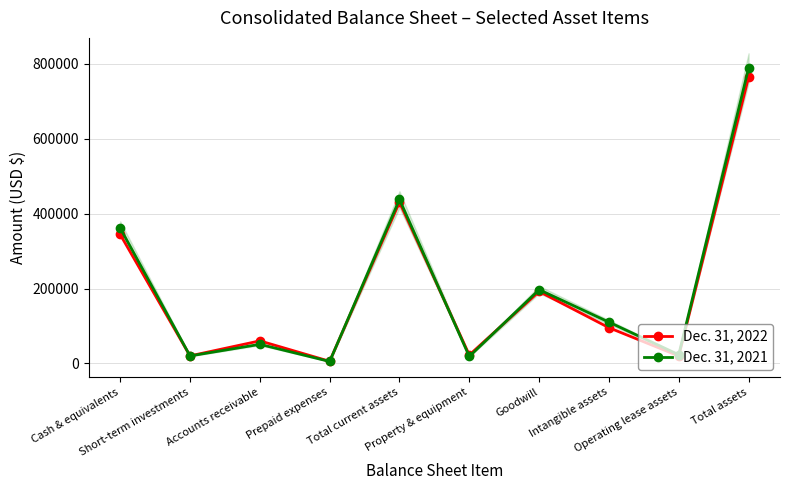

List the labels in order of Dec. 31, 2022 value, largest first.

Total assets, Total current assets, Cash & equivalents, Goodwill, Intangible assets, Accounts receivable, Property & equipment, Short-term investments, Operating lease assets, Prepaid expenses